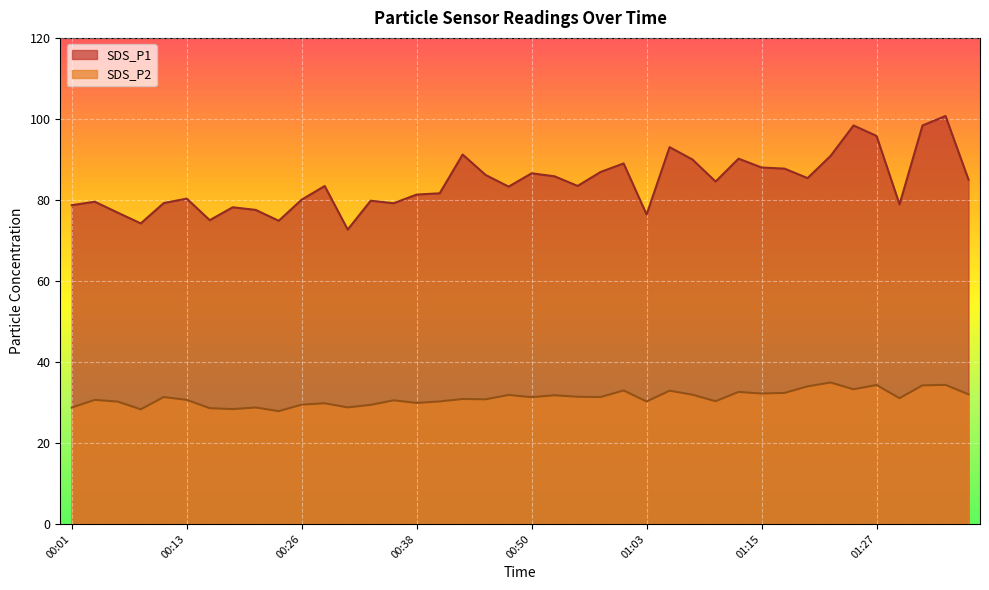

What are all the series names shown in the legend?

SDS_P1, SDS_P2